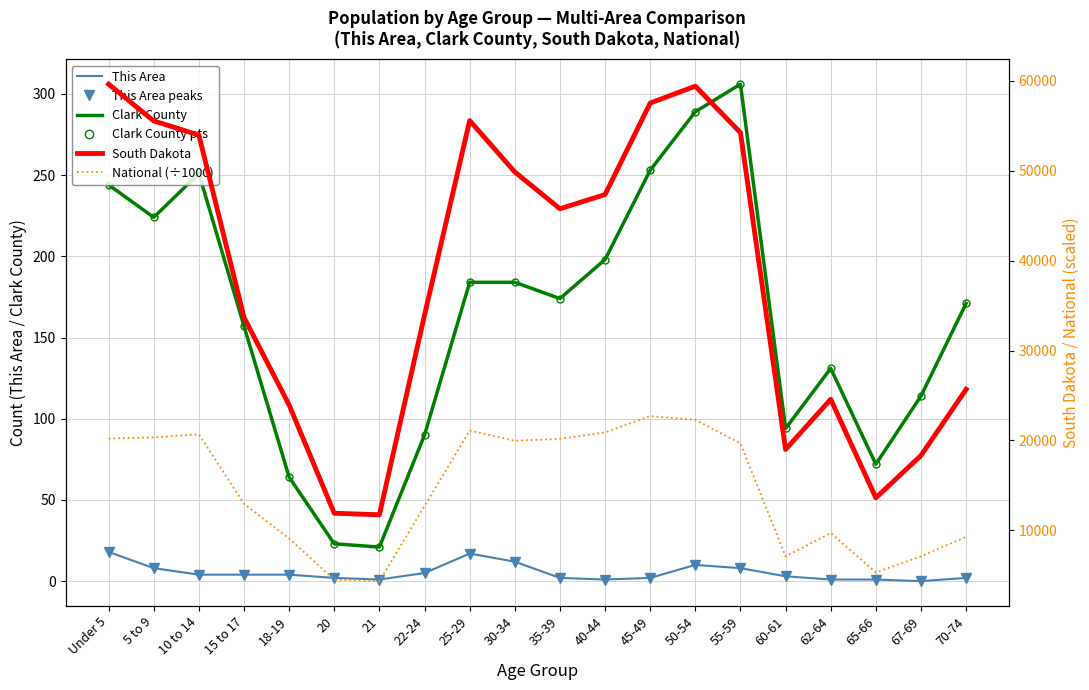

At which category does the chart reach its peak across all series?

Under 5